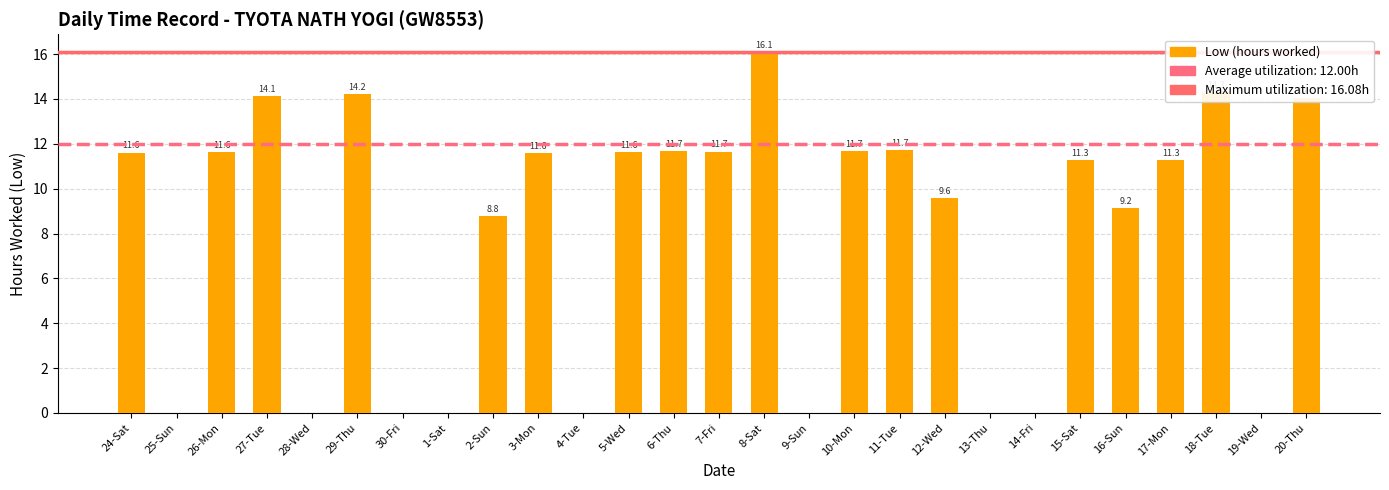

What is the ratio of the value at 12-Wed to the value at 17-Mon?

0.8